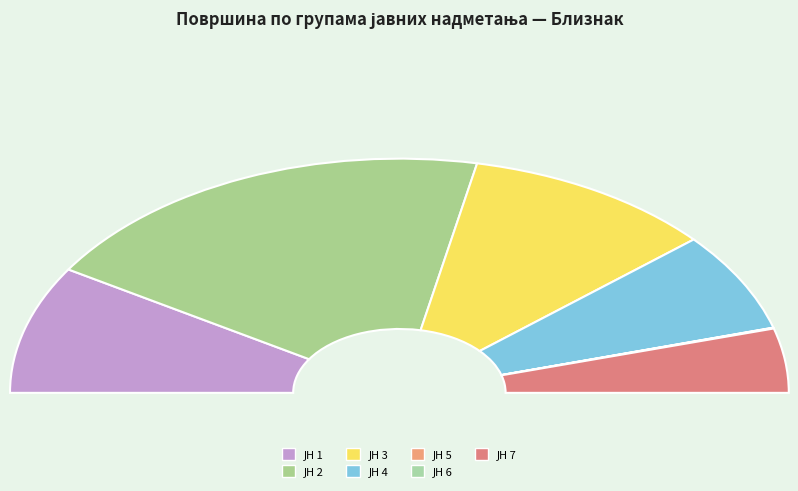

Which slice is the largest?

2 (Јасеновац/Куциновац)